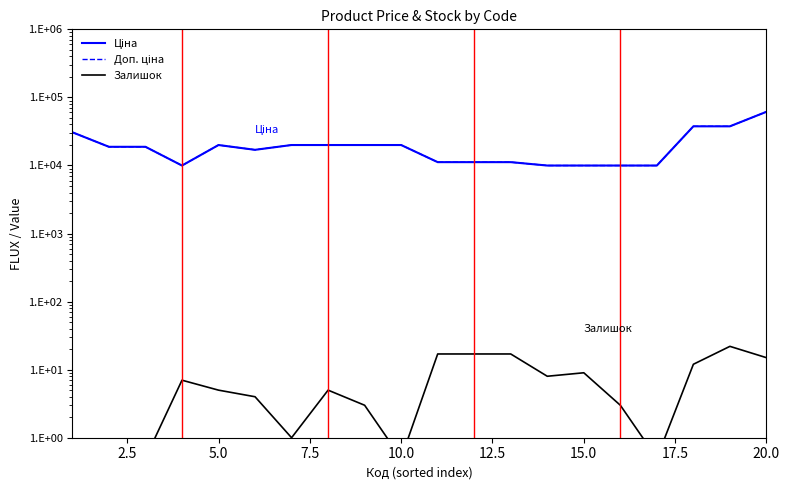

The value of Залишок at 7.5 is 2.7. True or false?

False